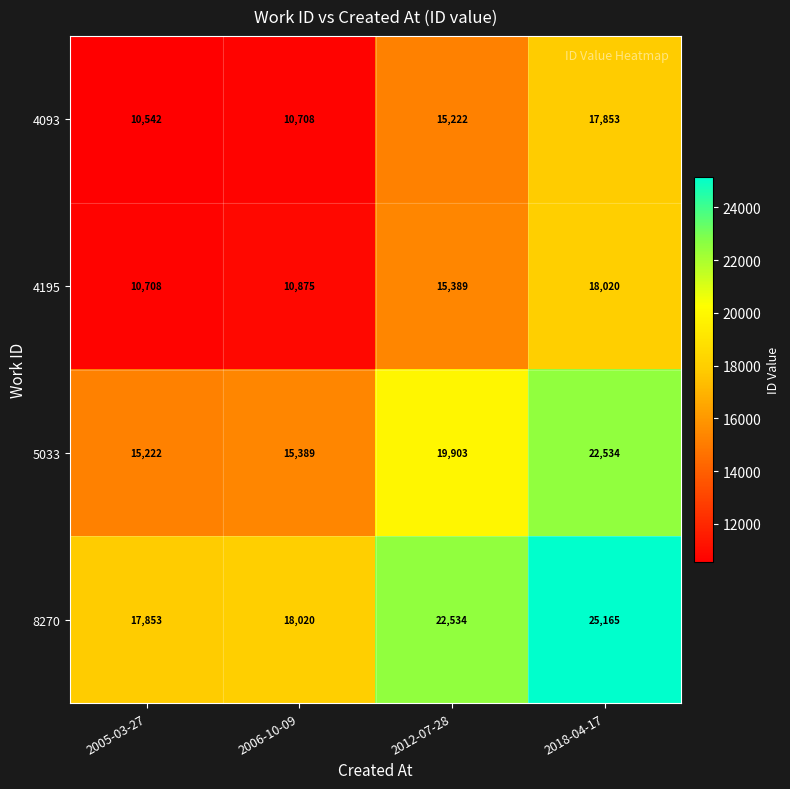

What is the total value across all series at 2018-04-17?

83572